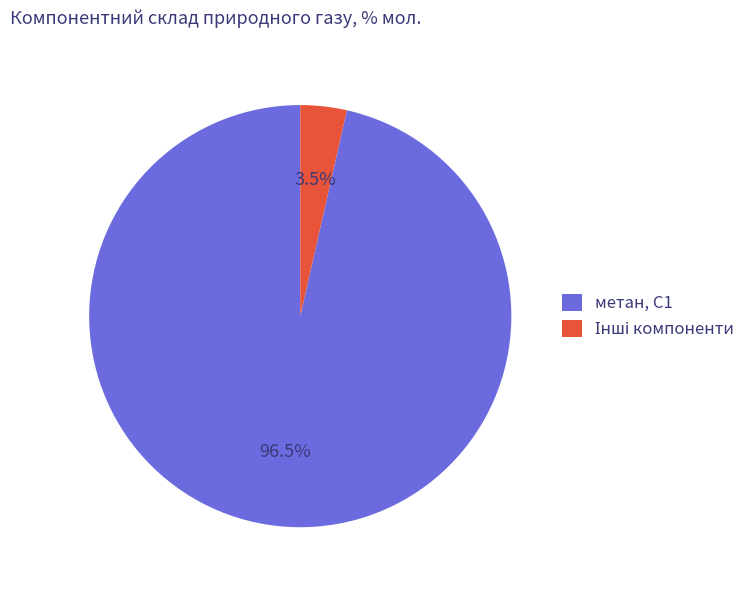

Is there any slice that represents more than half of the pie?

Yes